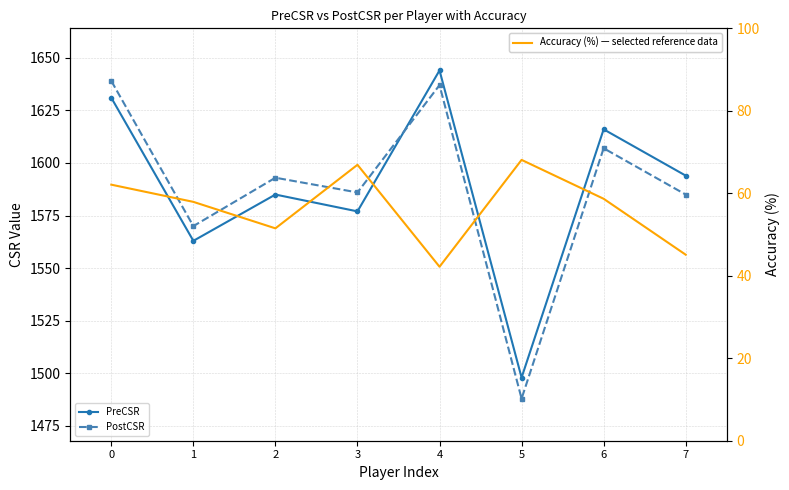

Reading left to right, list all the values displayed in this chart.

PreCSR: 0=1631.0	1=1563.0	2=1585.0	3=1577.0	4=1644.0	5=1498.0	6=1616.0	7=1594.0
PostCSR: 0=1639.0	1=1570.0	2=1593.0	3=1586.0	4=1637.0	5=1488.0	6=1607.0	7=1585.0
Accuracy (%): 0=62.1	1=57.9	2=51.5	3=66.9	4=42.2	5=68.1	6=58.7	7=45.1